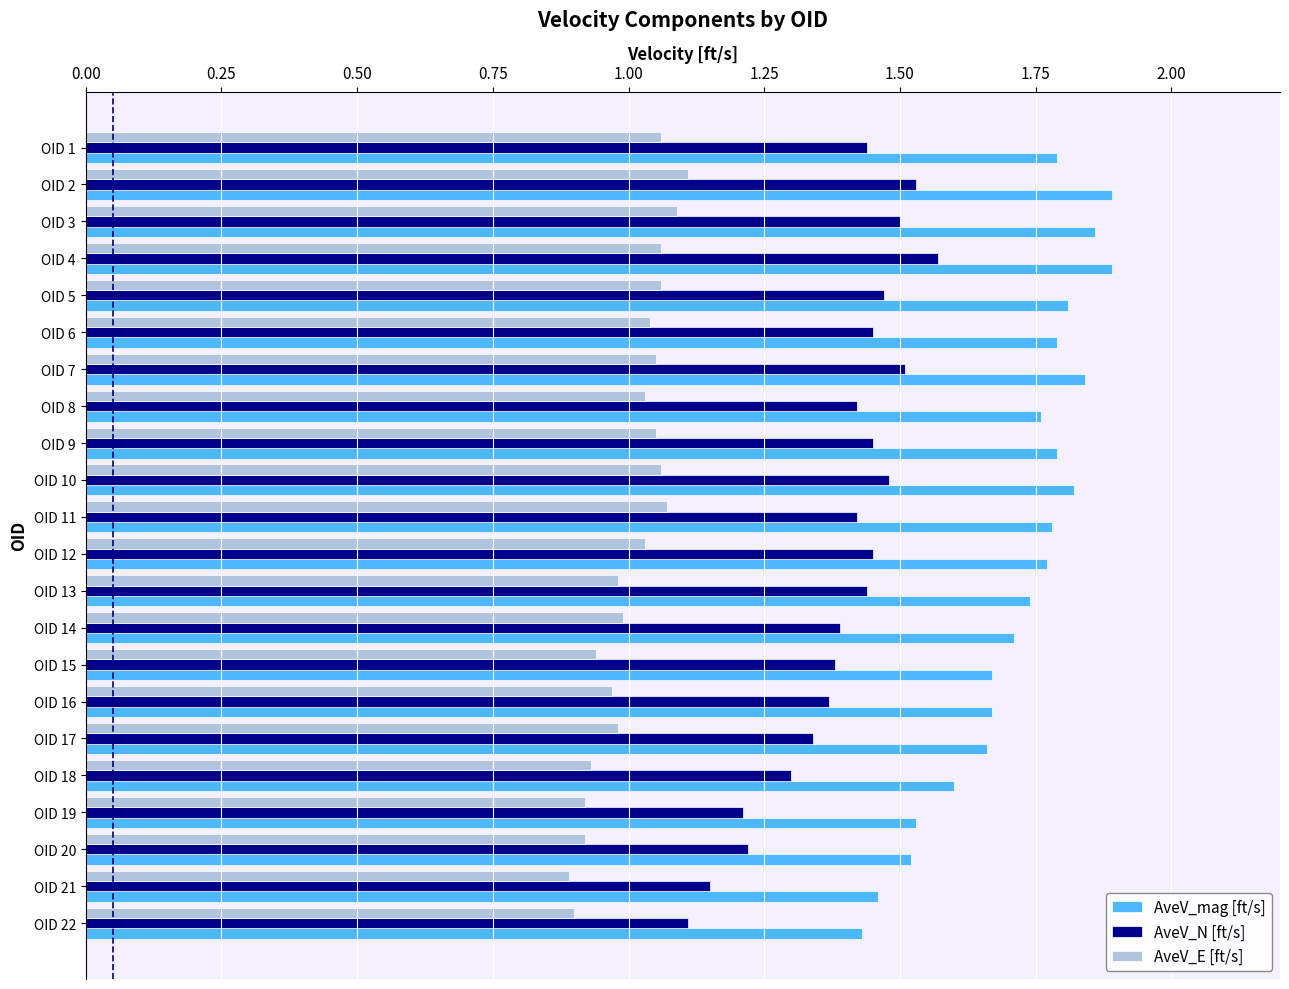

Is it true that AveV_E [ft/s] equals 1.3 at OID 21?

False